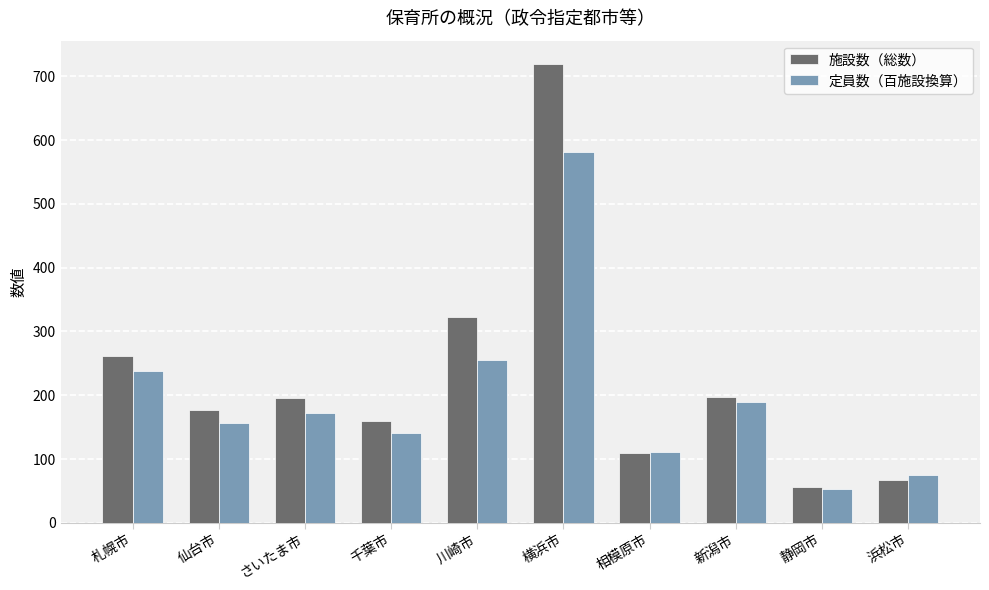

How many groups of bars are there?

10